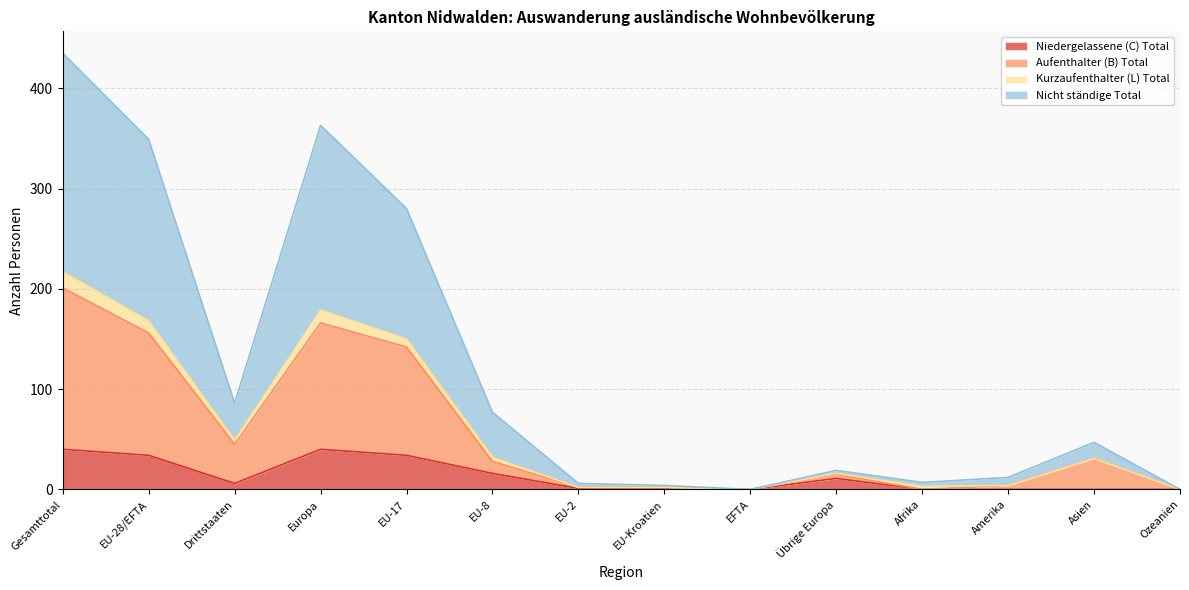

How many interior local valleys does the Niedergelassene (C) Total series have?

2